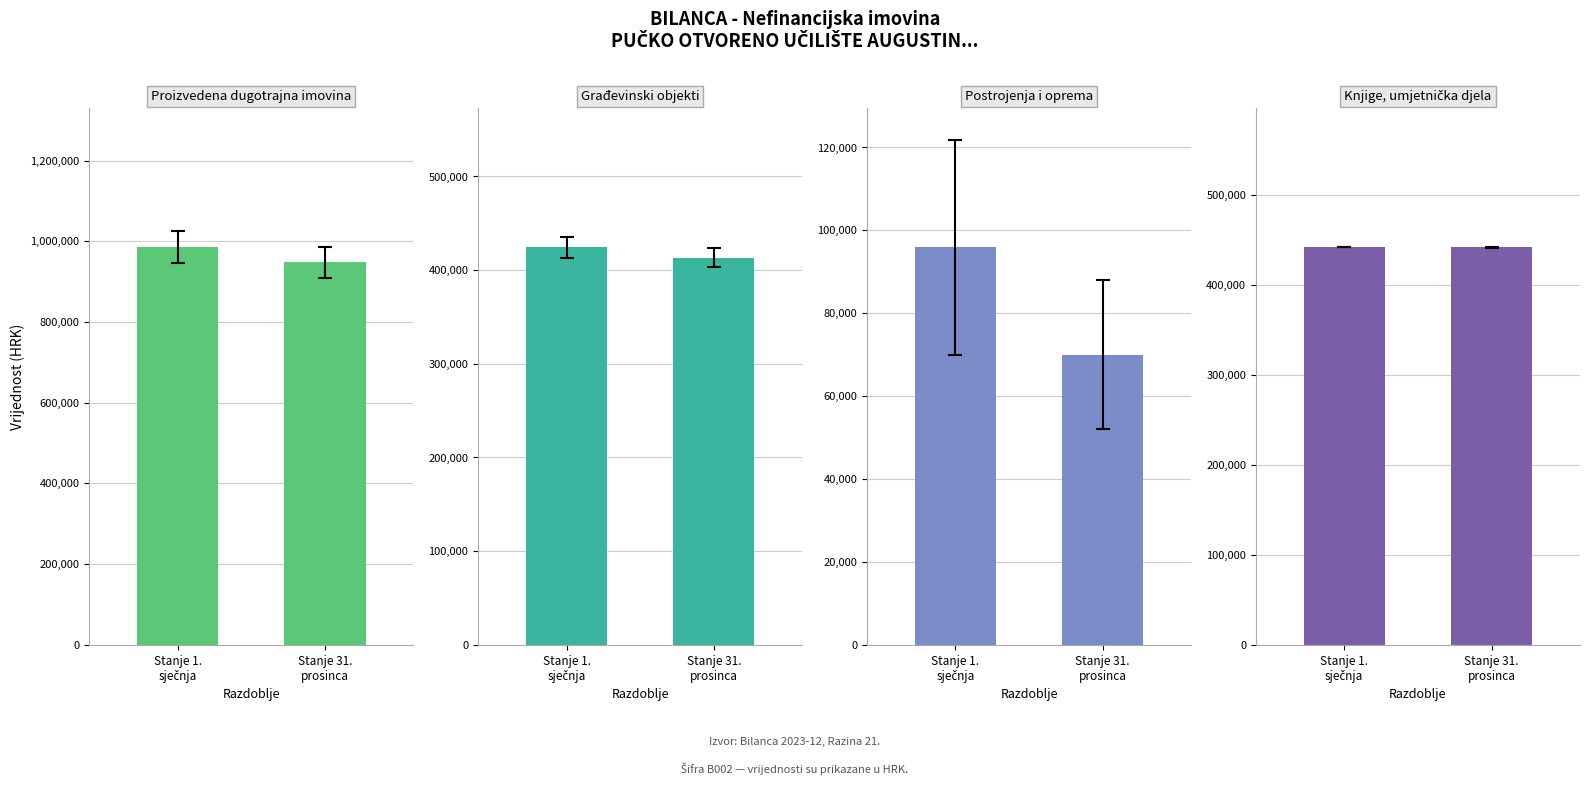

The value of Građevinski objekti at Stanje 1.
sječnja is 212332.9. True or false?

False